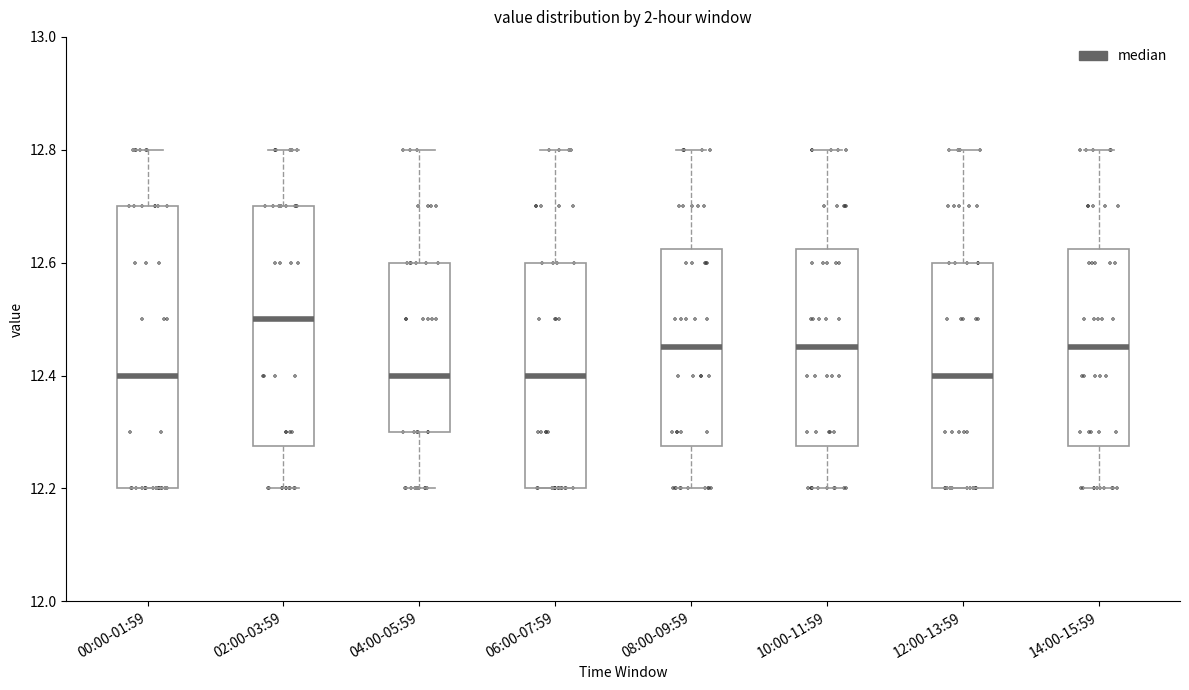

Reading left to right, transcribe this box plot: for each box, give where its median line is, the range the box spans, and where its two whiskers end, as read against the y-axis. The values are not printed on the chart, so give them approximately, as read against the axis.

00:00-01:59: median 12.40, box 12.20 to 12.70, whiskers 12.20 to 12.80
02:00-03:59: median 12.50, box 12.28 to 12.70, whiskers 12.20 to 12.80
04:00-05:59: median 12.40, box 12.30 to 12.60, whiskers 12.20 to 12.80
06:00-07:59: median 12.40, box 12.20 to 12.60, whiskers 12.20 to 12.80
08:00-09:59: median 12.46, box 12.28 to 12.62, whiskers 12.20 to 12.80
10:00-11:59: median 12.46, box 12.28 to 12.62, whiskers 12.20 to 12.80
12:00-13:59: median 12.40, box 12.20 to 12.60, whiskers 12.20 to 12.80
14:00-15:59: median 12.46, box 12.28 to 12.62, whiskers 12.20 to 12.80